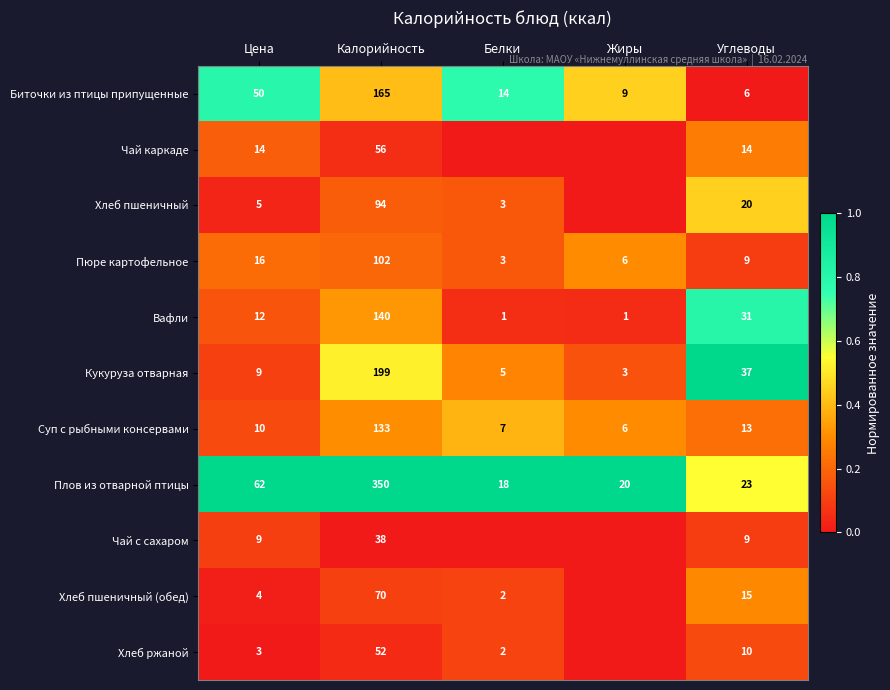

What is the difference between the second highest and second lowest values in the Биточки из птицы припущенные series?

41